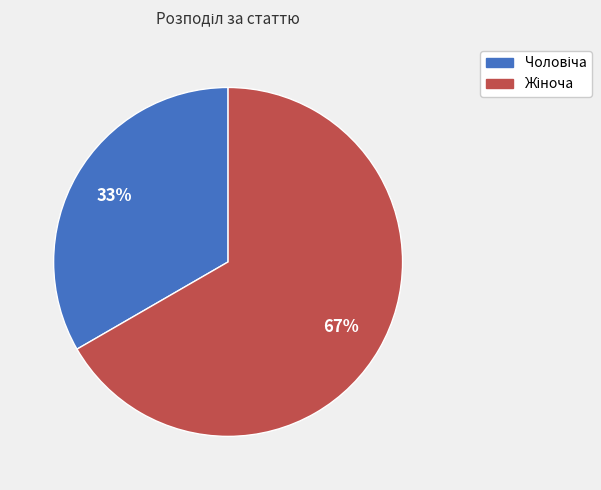

To the nearest percent, what is the average slice percentage?

50%